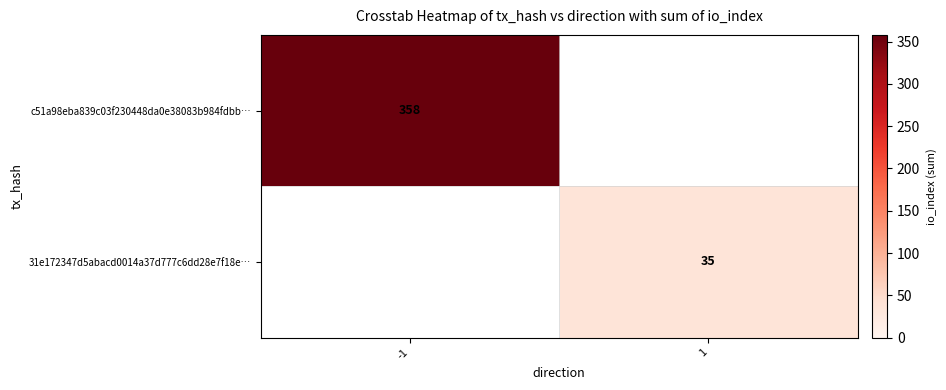

Is it true that 31e172347d5abacd0014a37d777c6dd28e7f18e… equals 35 at 1?

True